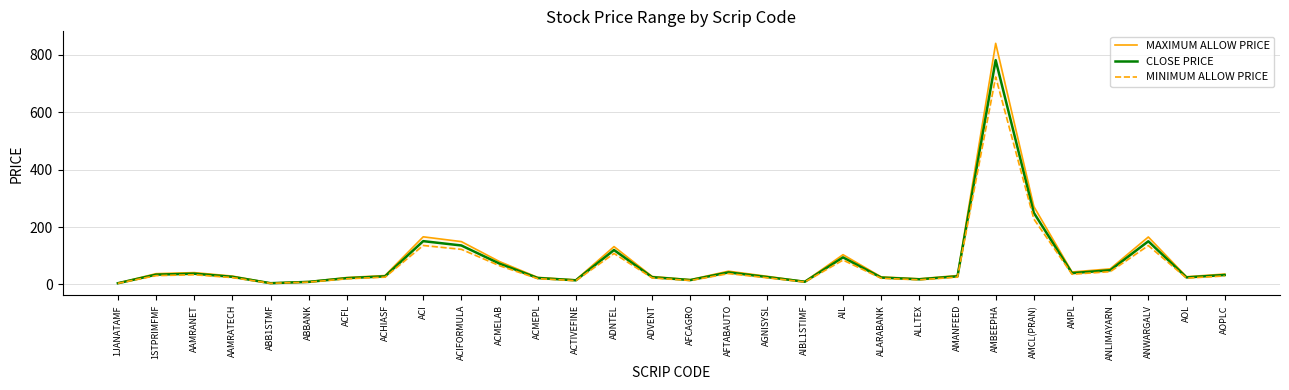

Is the value of MINIMUM ALLOW PRICE at 1STPRIMFMF greater than the value of MAXIMUM ALLOW PRICE at AFTABAUTO?

No